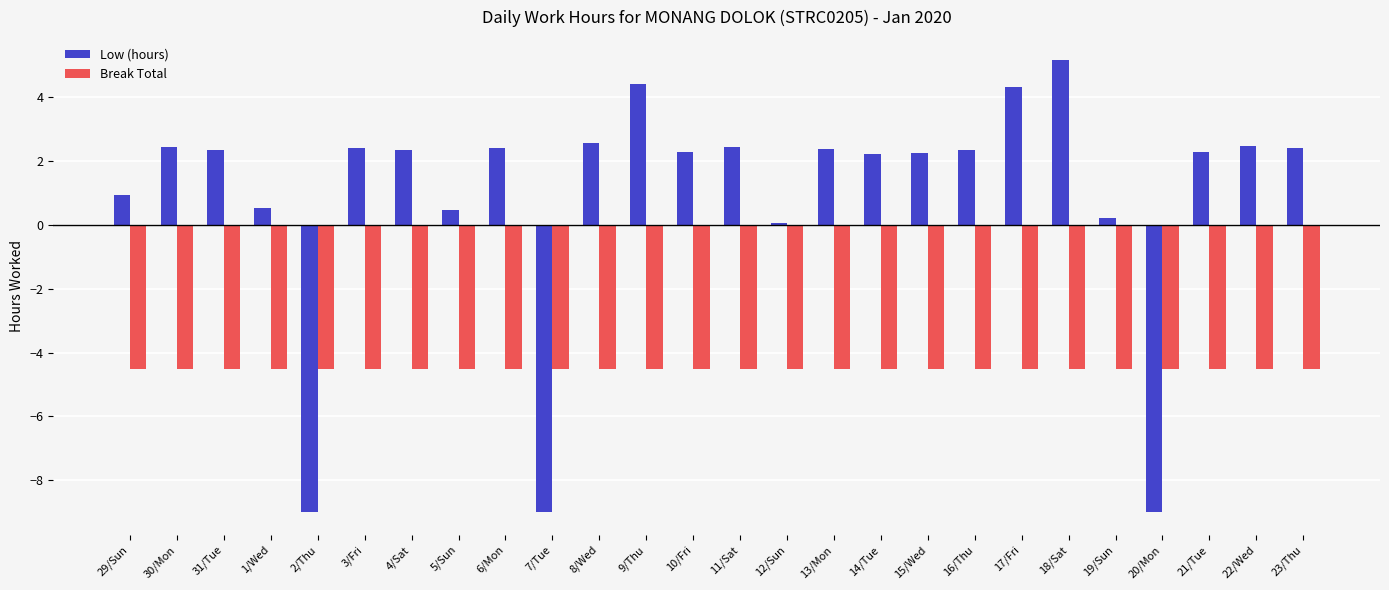

Rank the series by their maximum value, from lowest to highest.

Break Total, Low (hours)